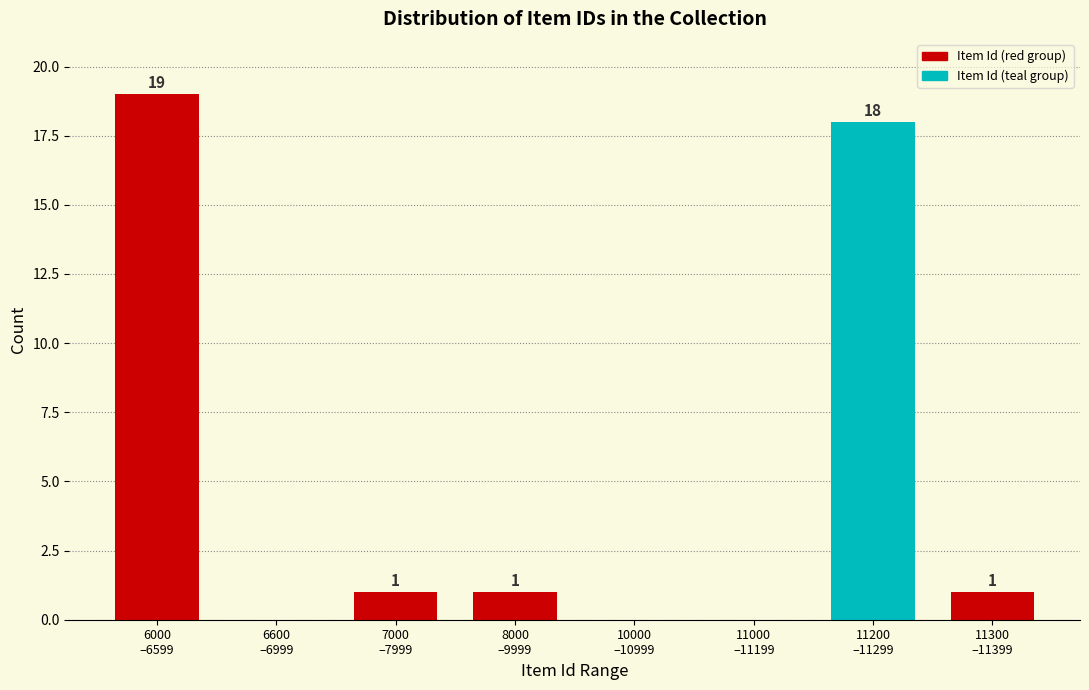

What is the sum of all values?

40